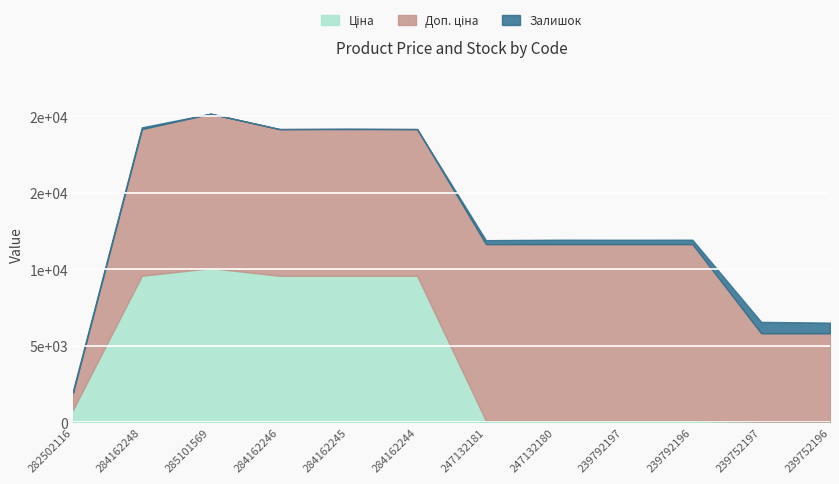

What is the difference between the maximum and second lowest values in the Залишок series?

744.0